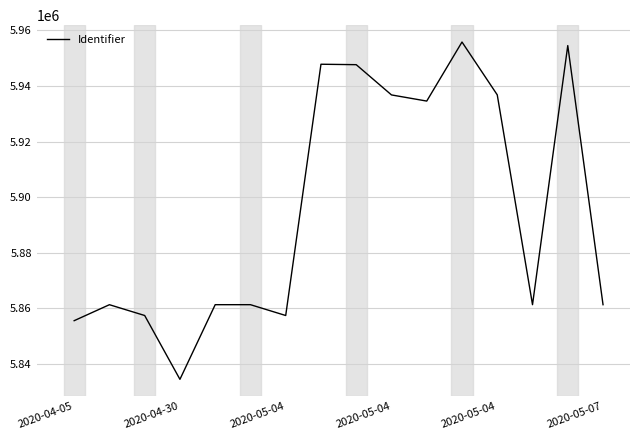

What is the greatest value displayed?

5955833